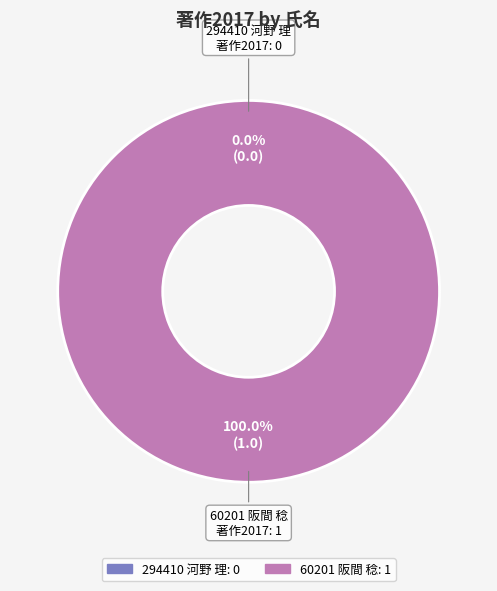

Does 60201 阪間 稔 represent more than half of the total?

Yes